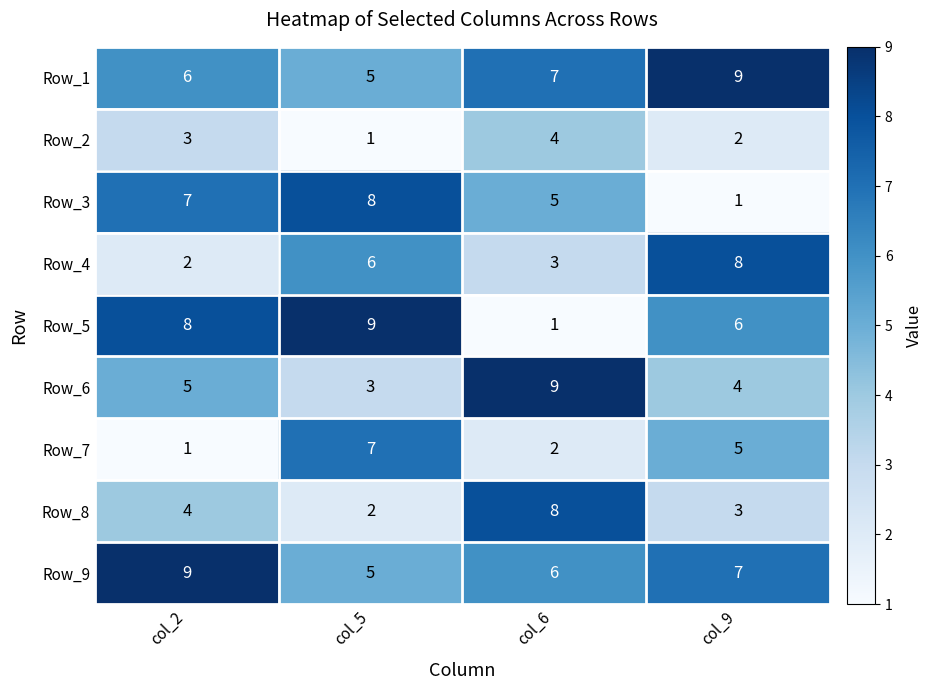

What is the difference between the maximum and minimum values in the Row_7 series?

6